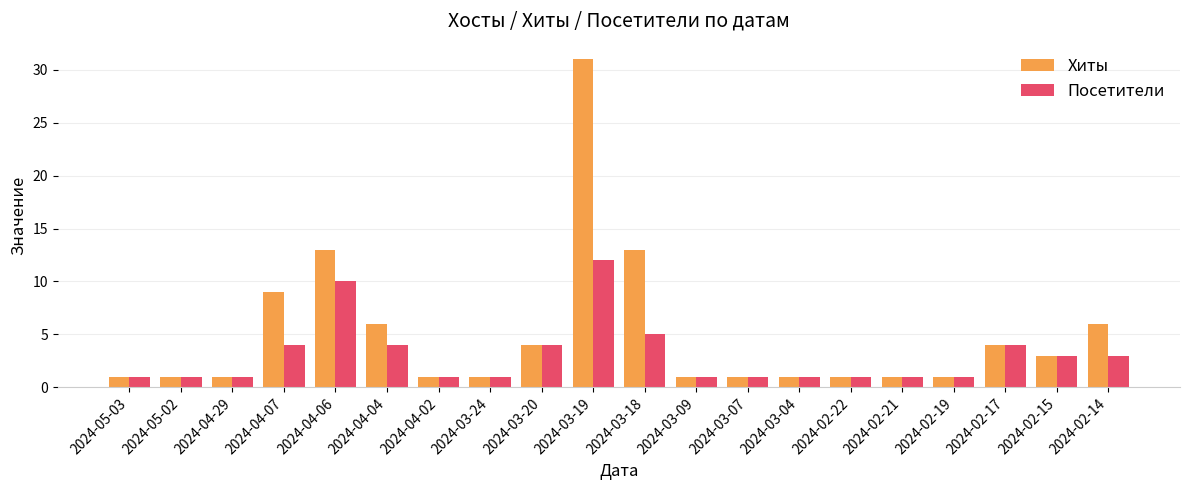

The value of Хиты at 2024-03-20 is 6. True or false?

False